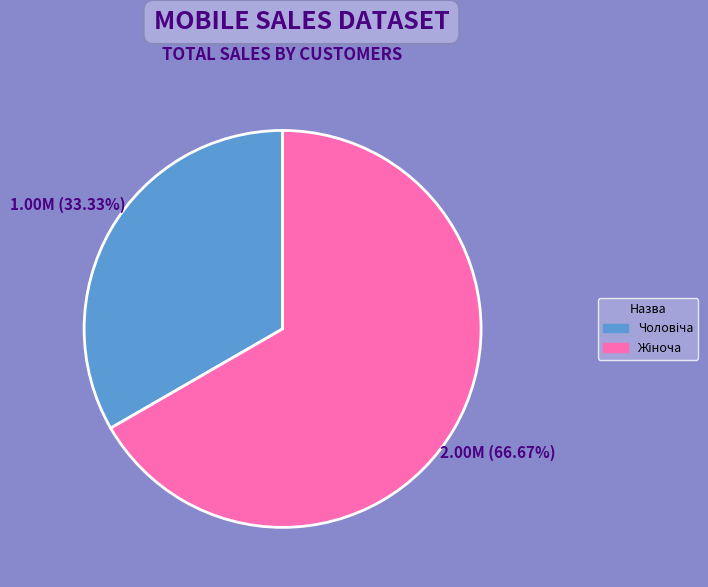

Is there any slice that represents more than half of the pie?

Yes